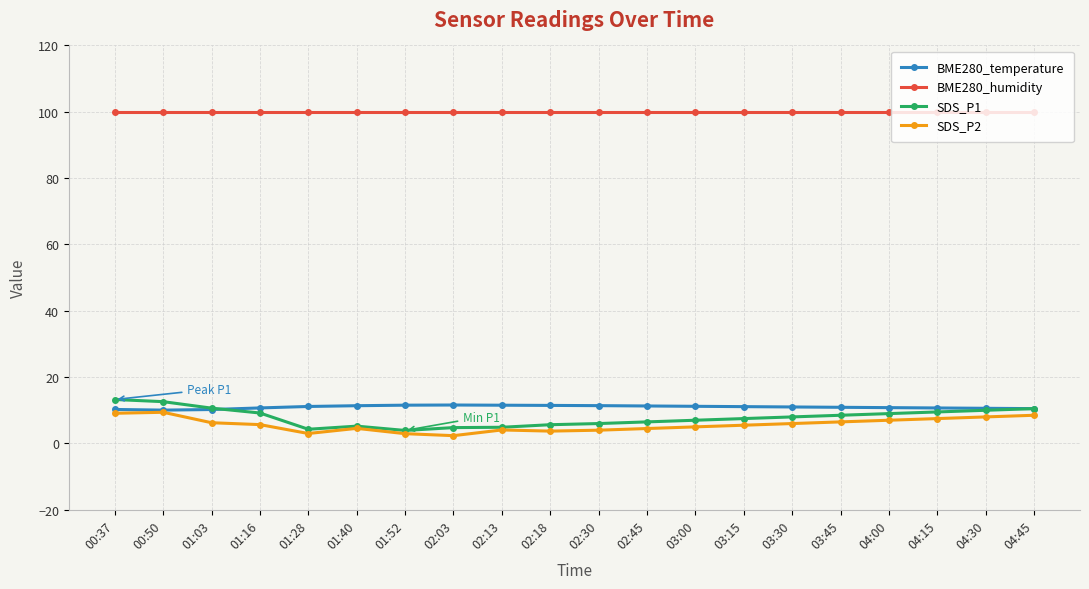

Which series has the largest total across all categories?

BME280_humidity